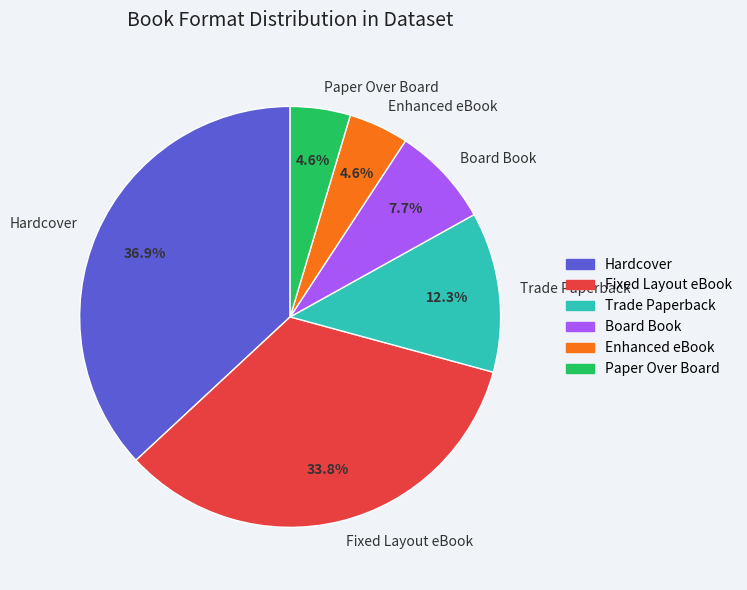

What is the ratio of the value at Hardcover to the value at Trade Paperback?

3.0